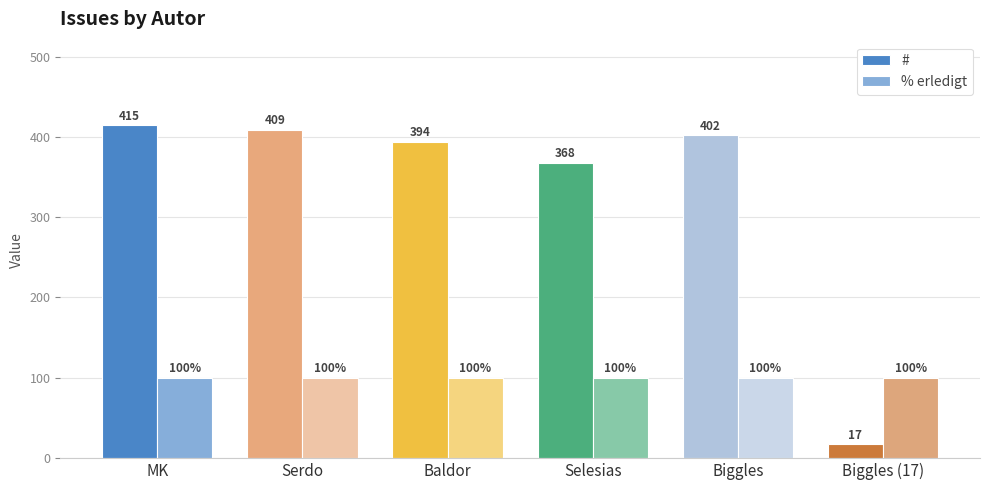

List the series in order of their peak value, highest first.

#, % erledigt